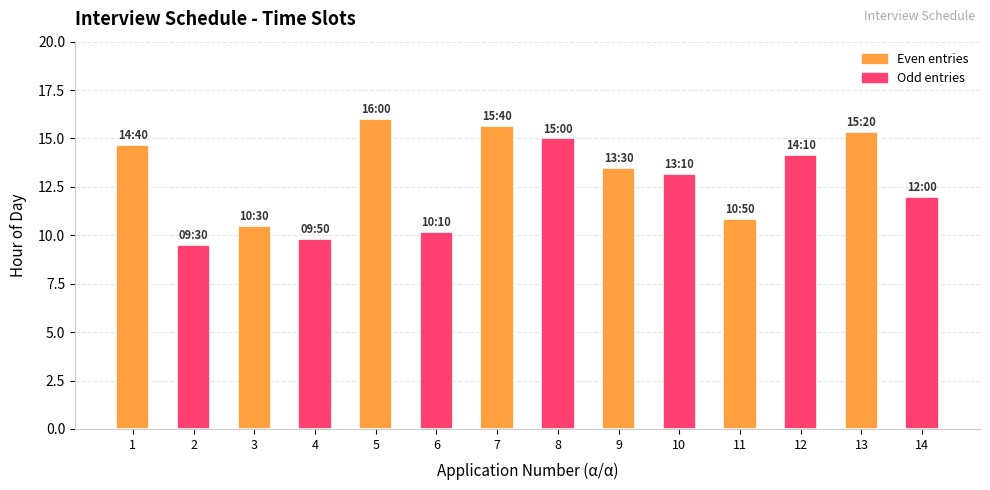

Reading left to right, what are all the values shown in this chart?

1=14.7	2=9.5	3=10.5	4=9.8	5=16.0	6=10.2	7=15.7	8=15.0	9=13.5	10=13.2	11=10.8	12=14.2	13=15.3	14=12.0